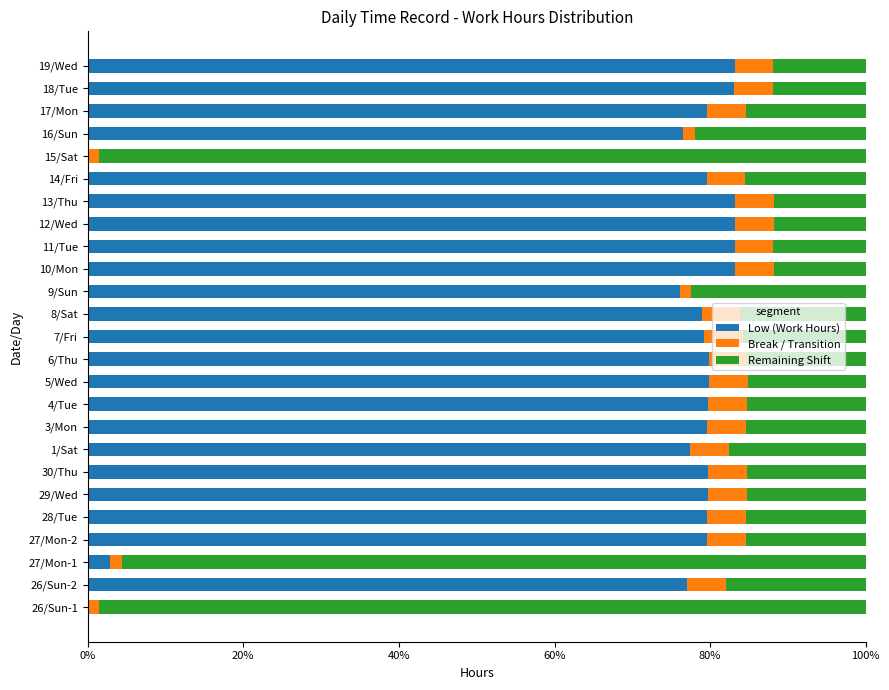

What is the highest value of the Low (Work Hours) series?

83.2